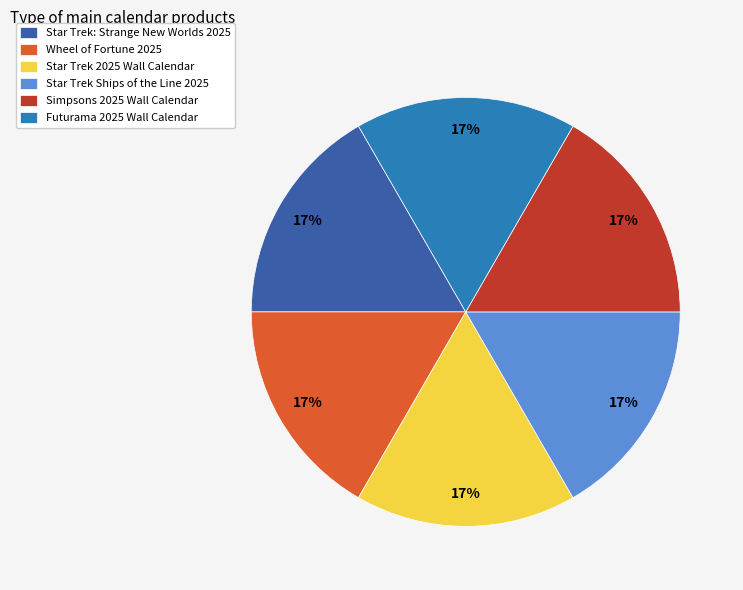

Do Star Trek 2025 Wall Calendar and Futurama 2025 Wall Calendar together represent more than half of the pie?

No